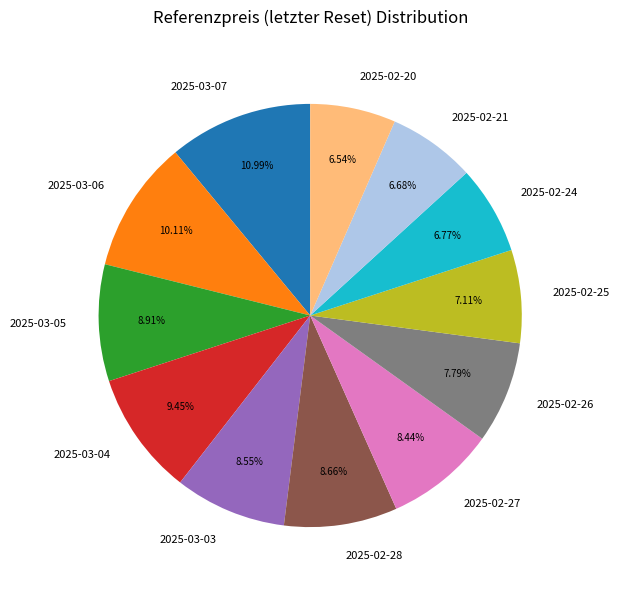

Does any single category account for the majority?

No